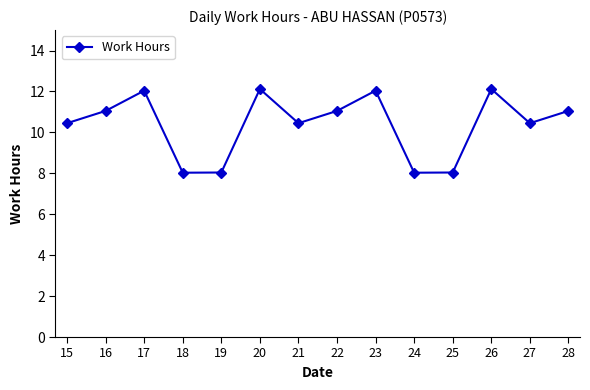

What is the change in value from 19 to 27?

+2.4